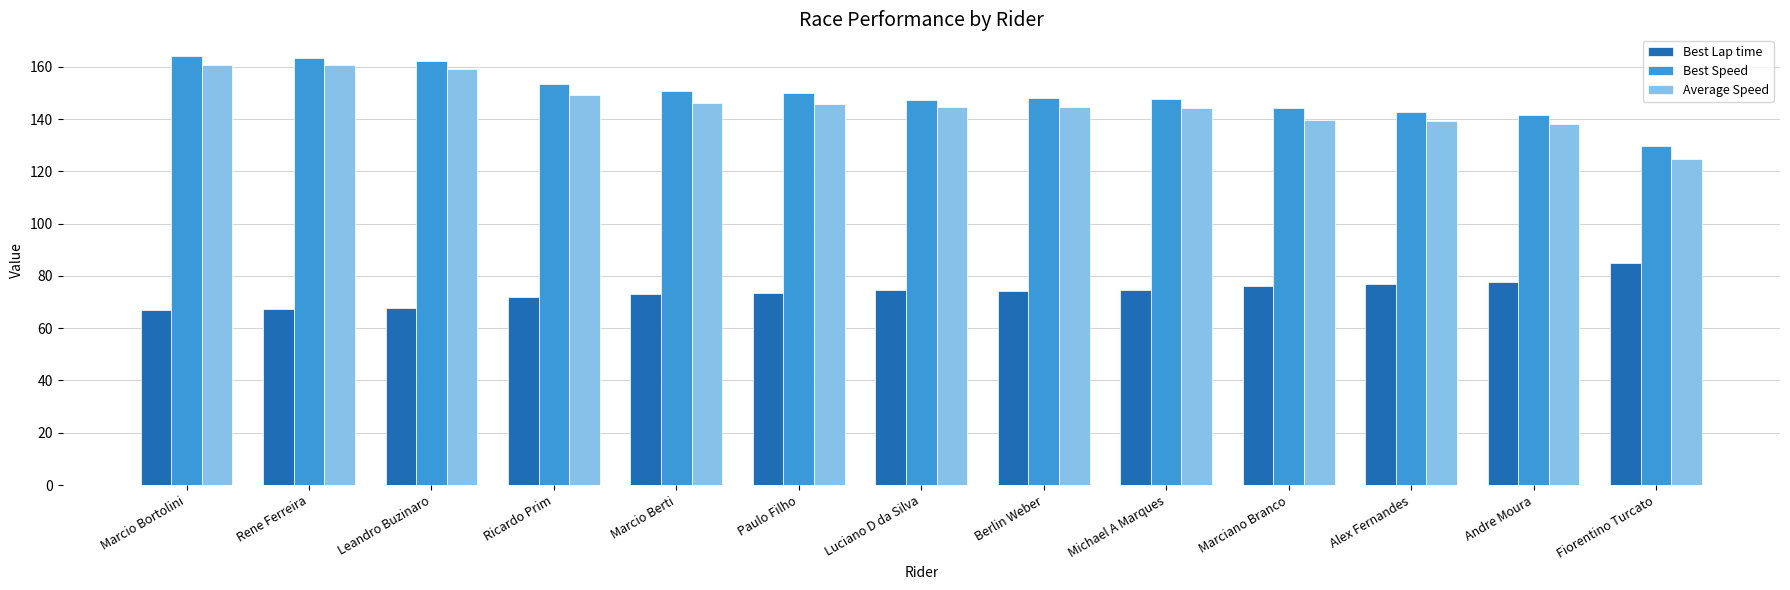

Is the value of Best Lap time at Leandro Buzinaro greater than the value of Average Speed at Alex Fernandes?

No